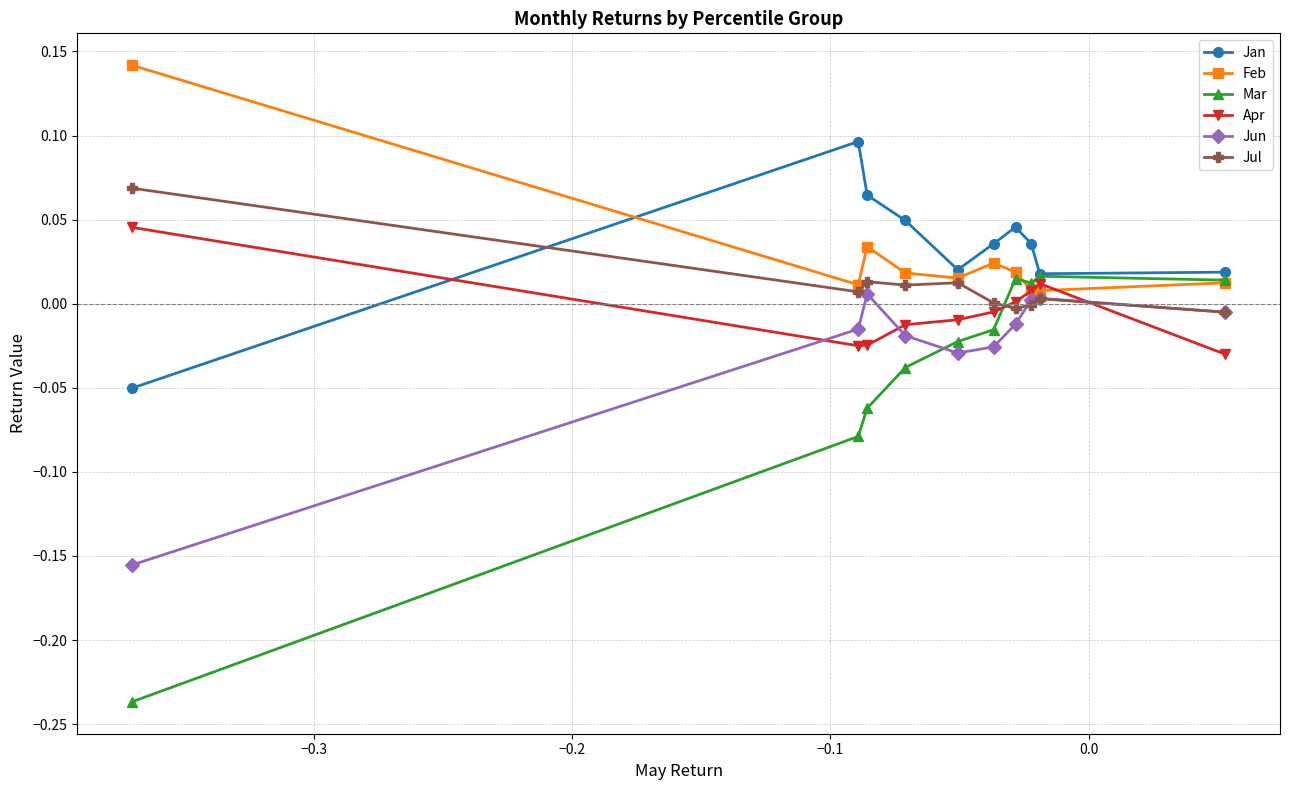

Which series has the largest range (max minus min)?

Mar